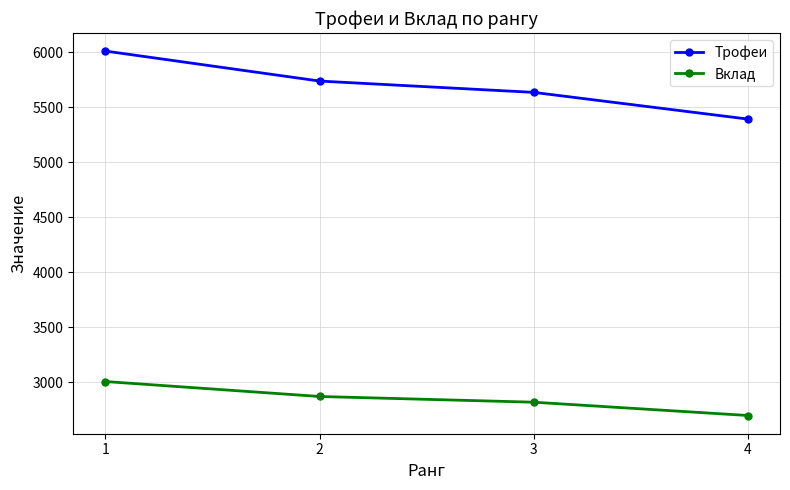

True or false: Вклад and Трофеи cross at least once.

False